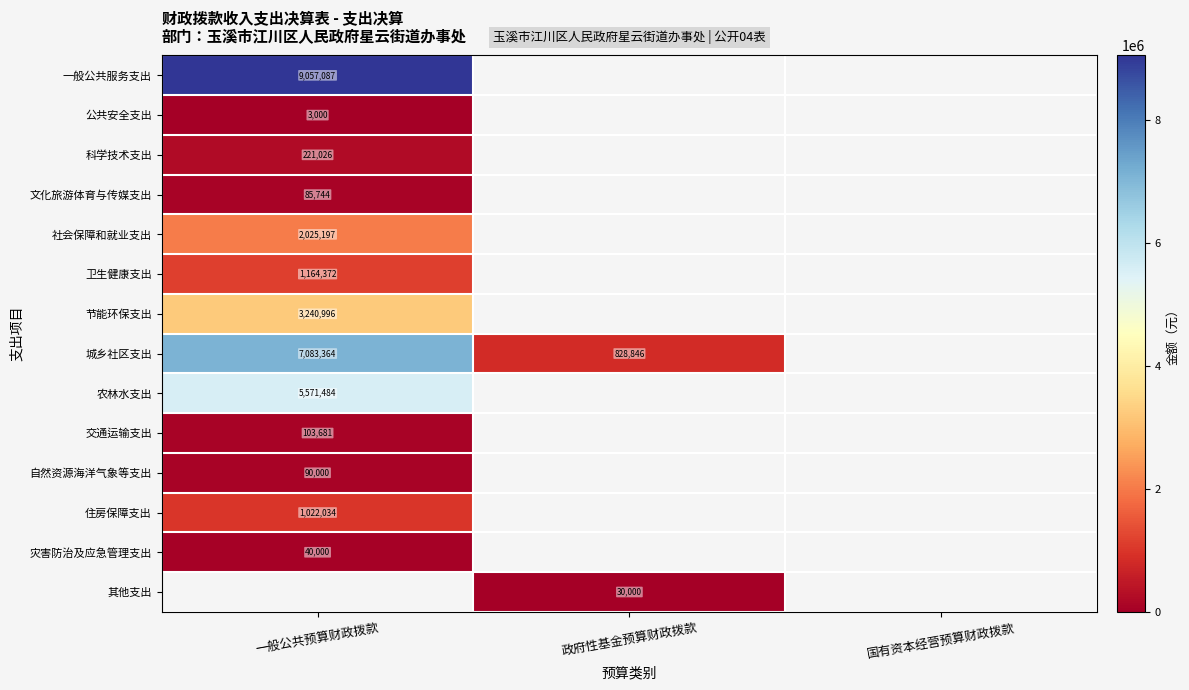

Is the value of 交通运输支出 at 一般公共预算财政拨款 greater than the value of 其他支出 at 政府性基金预算财政拨款?

Yes